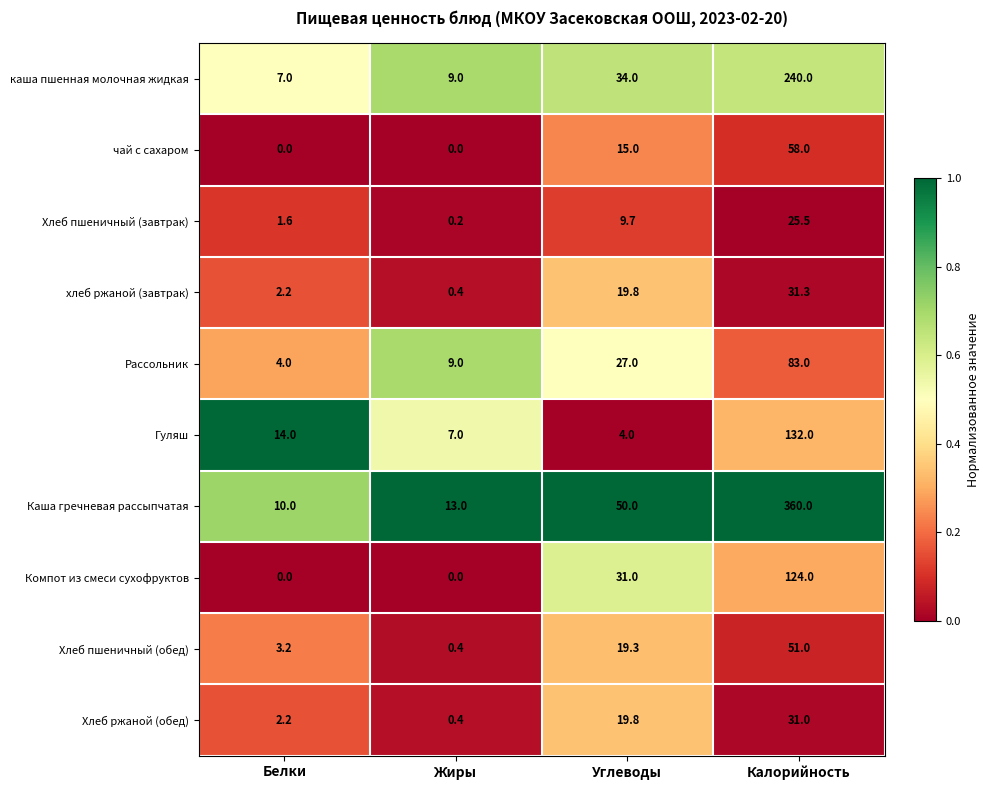

At which category does the chart reach its peak across all series?

Калорийность